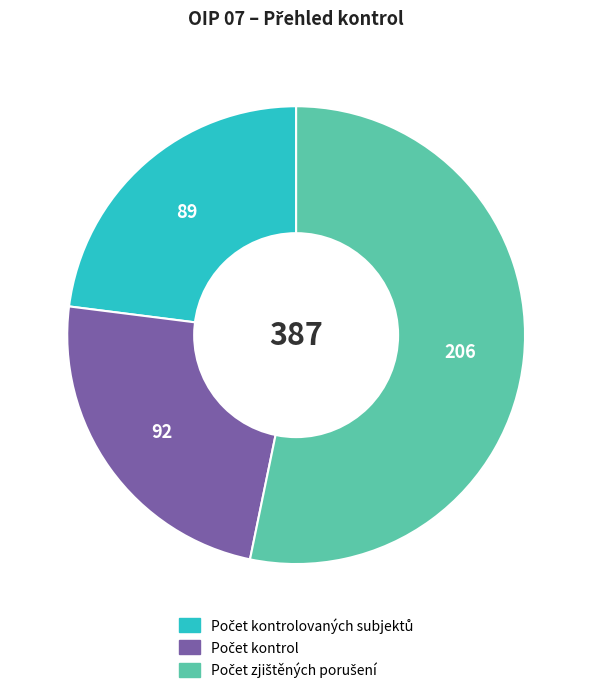

Is there a majority slice in this chart?

Yes